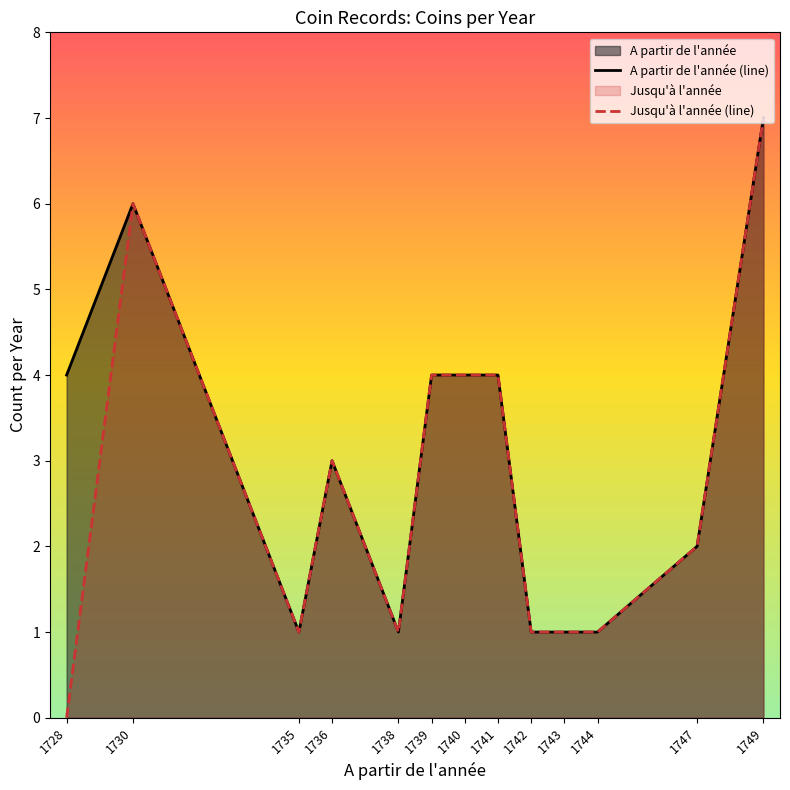

Is the value of Jusqu'à l'année (line) at 1738 greater than the value of A partir de l'année (line) at 1749?

No